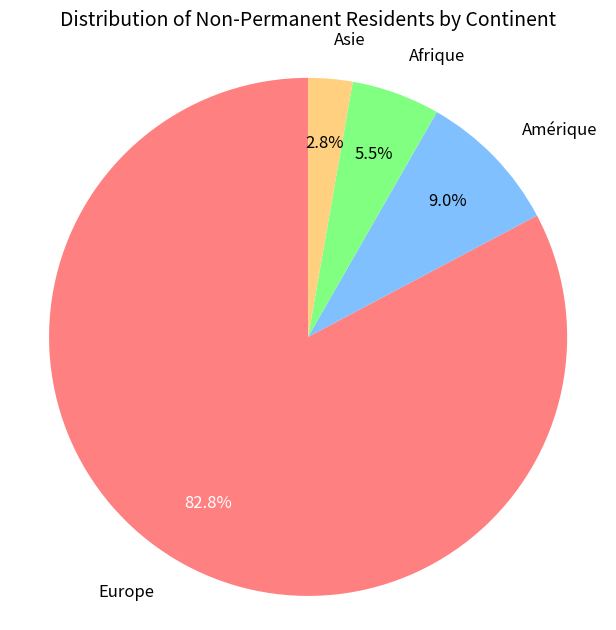

How many slices are in this pie chart?

4